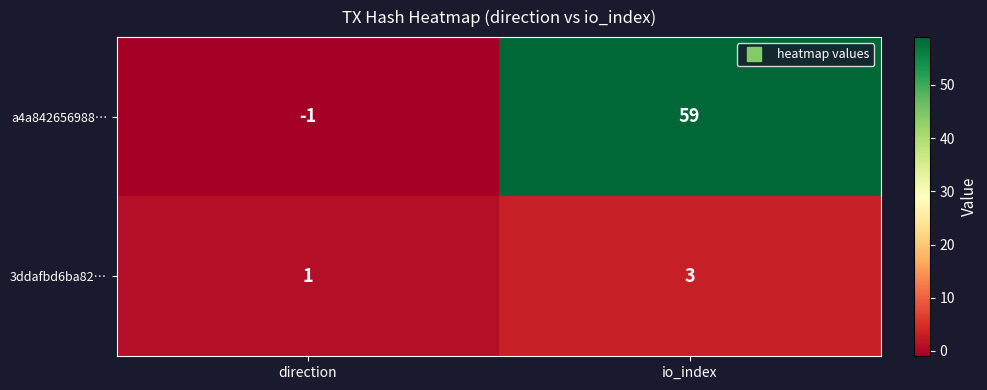

Which series has the widest spread of values?

a4a842656988…